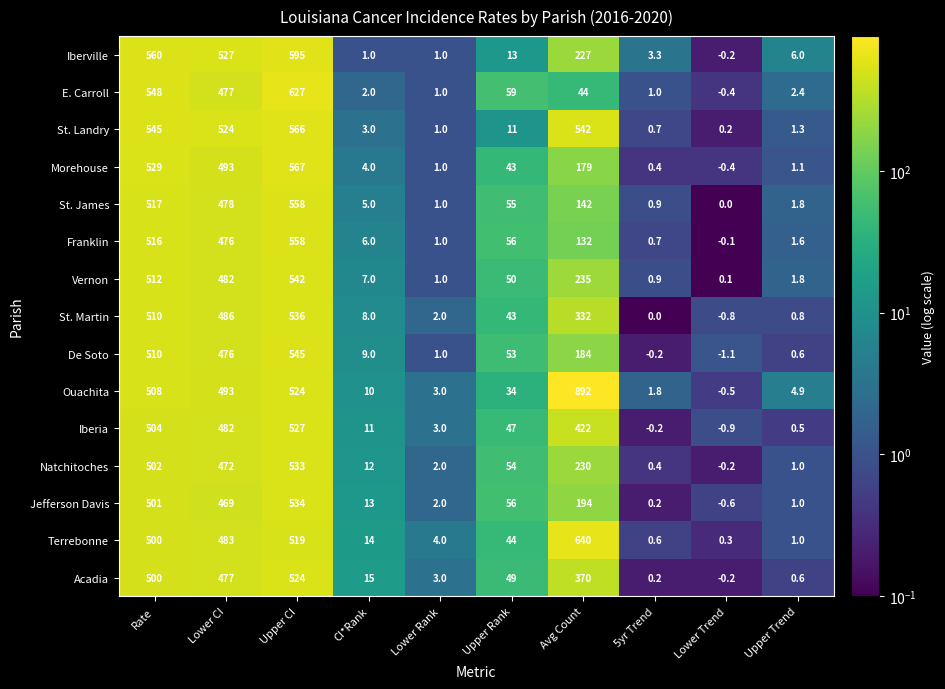

Which series has the largest total across all categories?

Ouachita